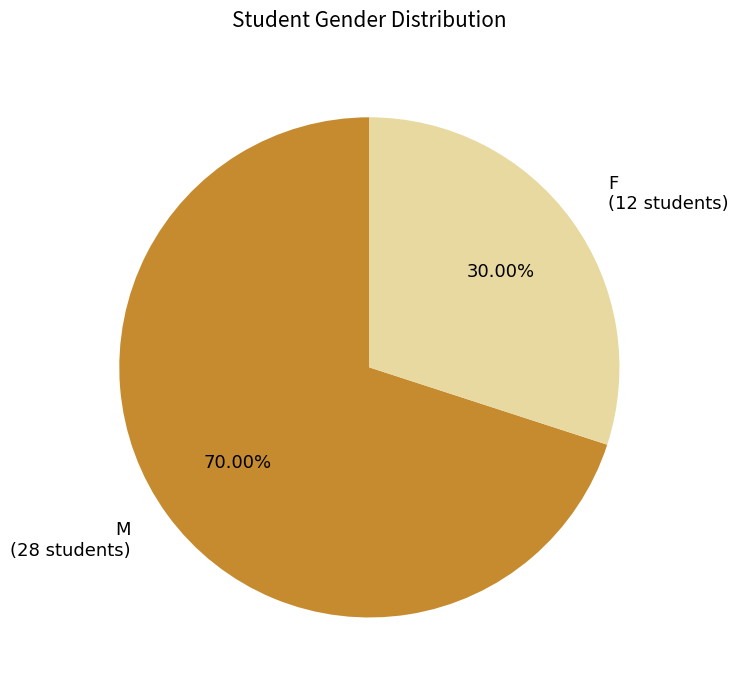

Which slice is the largest?

M